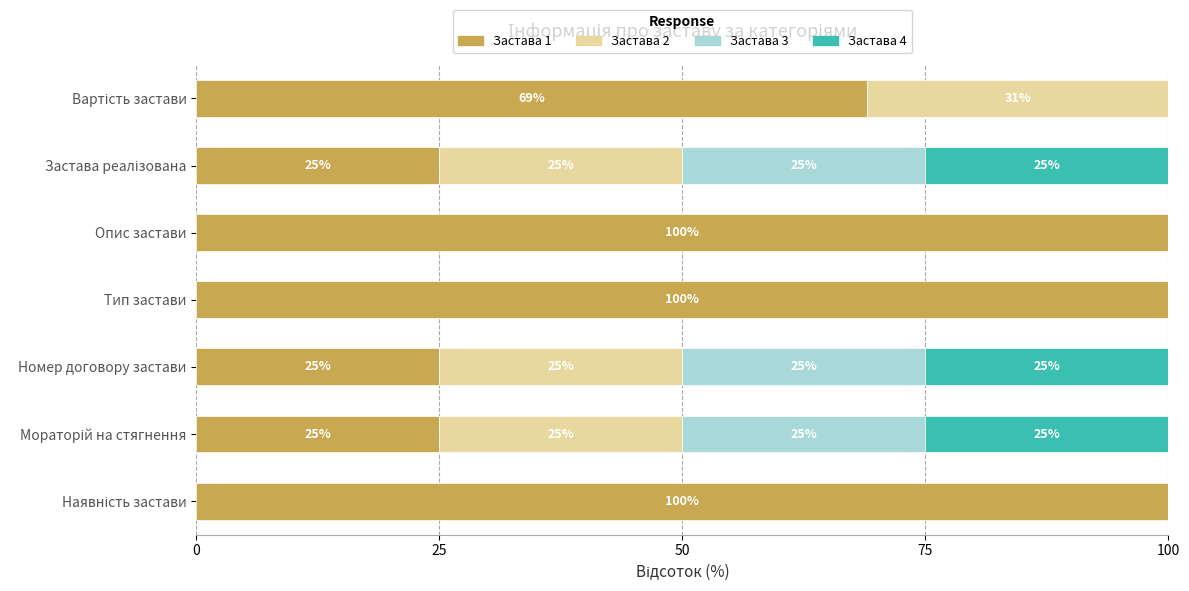

What is the approximate value of Застава 1 at Тип застави?

100